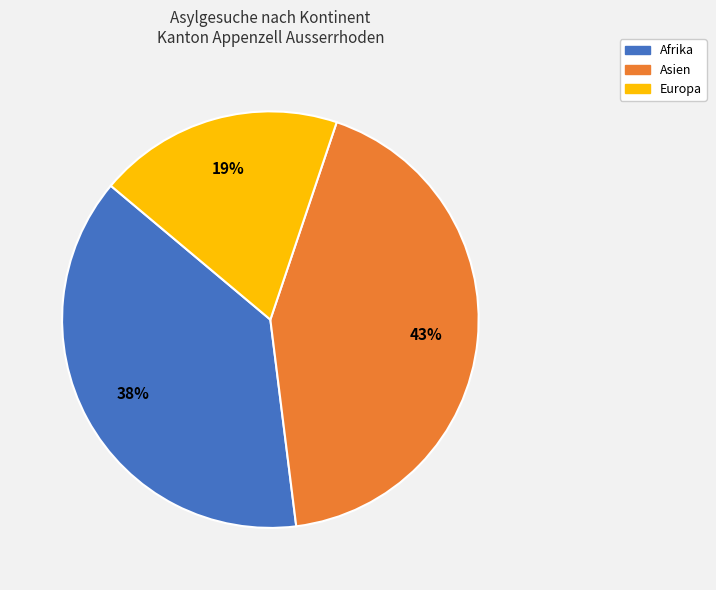

What percentage is the Afrika slice, to the nearest percent?

38%